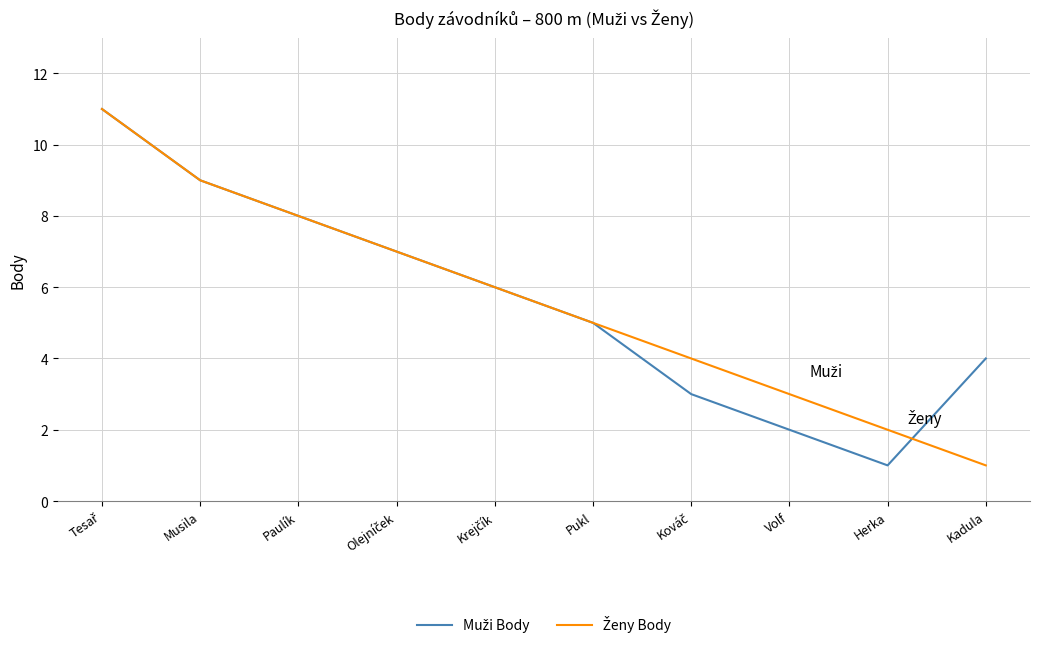

What position from the left is Herka?

9